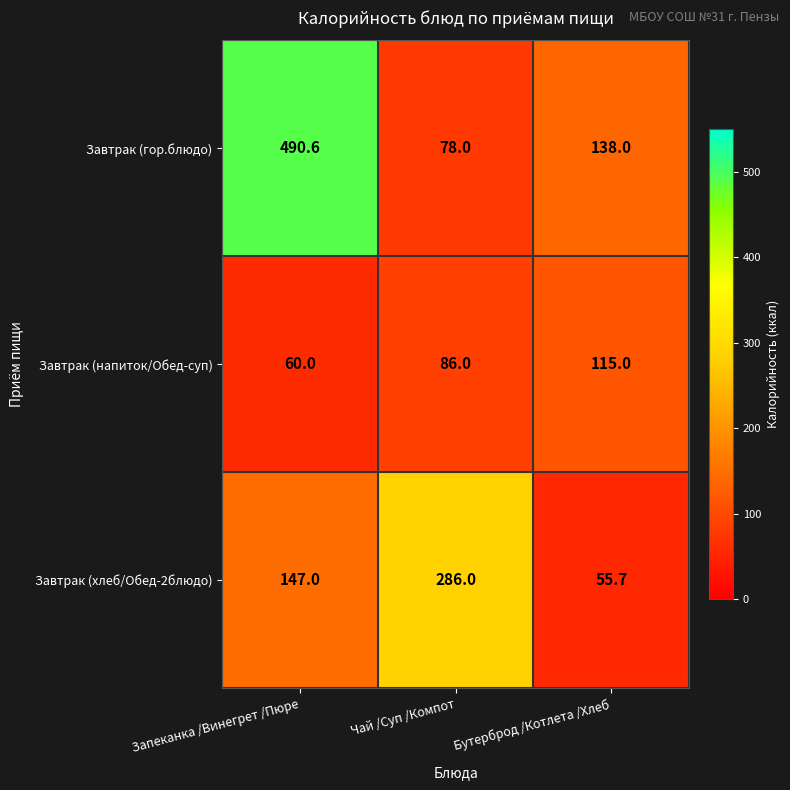

How many values in the Завтрак (хлеб/Обед-2блюдо) series are below 147?

1